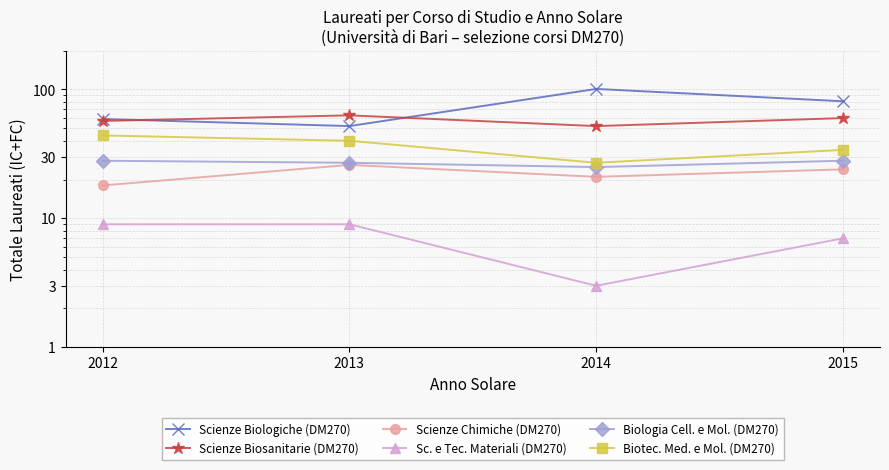

What is the value of the Scienze Biologiche (DM270) point at the 2nd from the left?

52